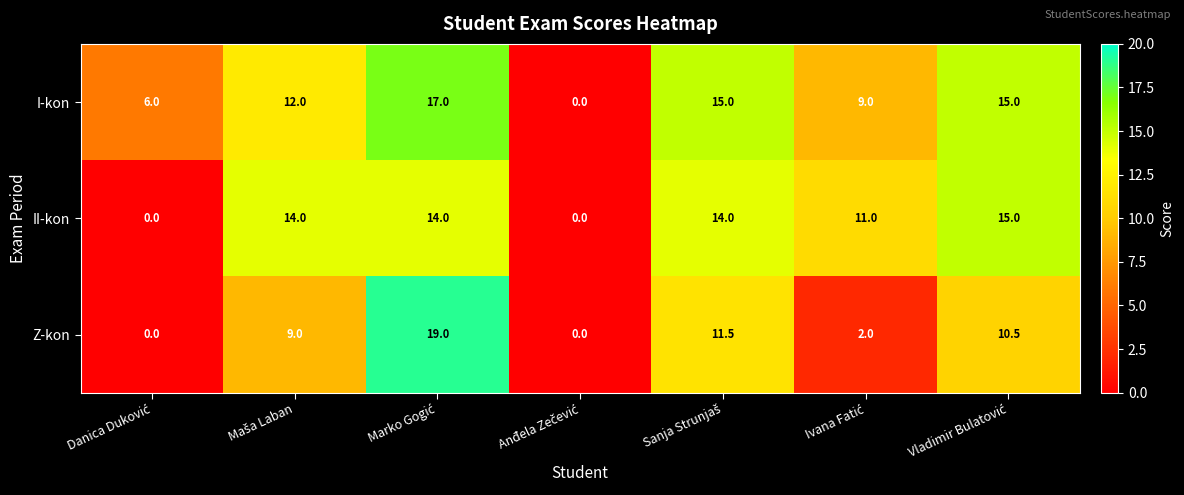

What is the average value of the I-kon series?

10.6